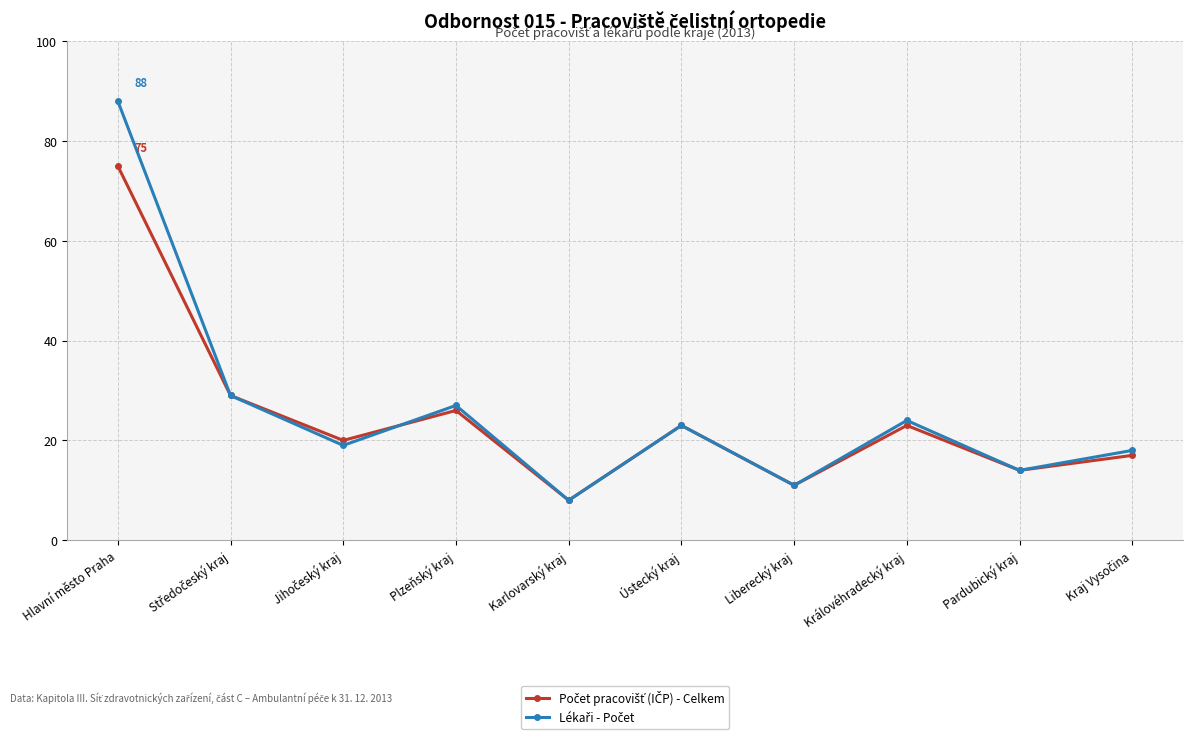

What position from the right is Pardubický kraj?

2